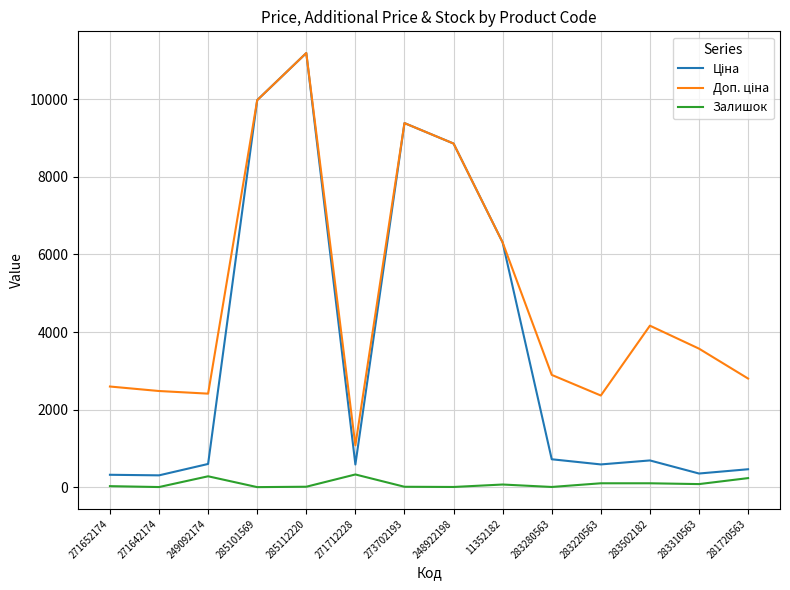

At which category is the sum across all series the highest?

285112220